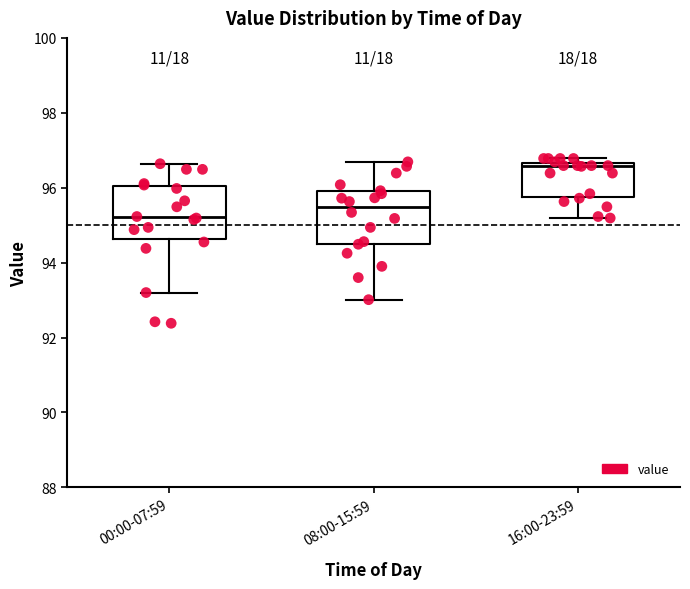

Where does the lower whisker of the box for 16:00-23:59 end on the y-axis? The values are not printed on the chart, so give them approximately, as read against the axis.

95.2